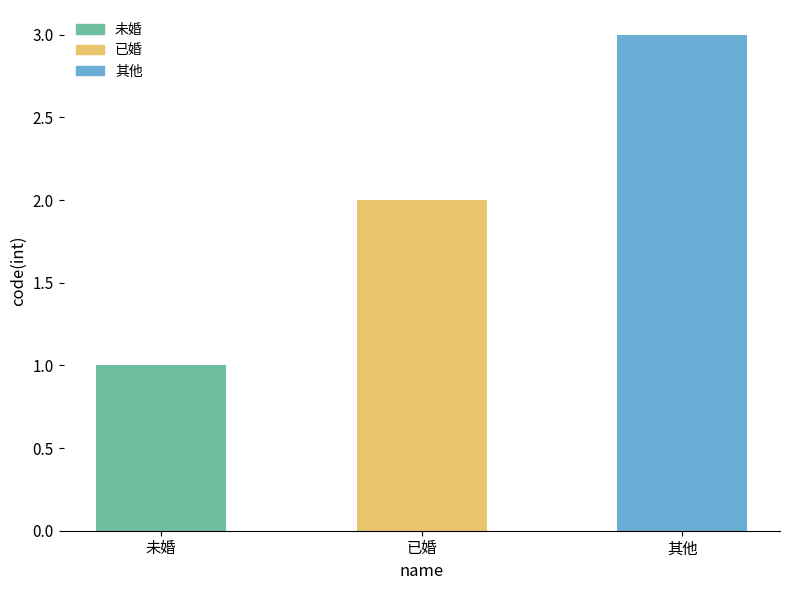

True or false: the data shows 4 at 其他.

False